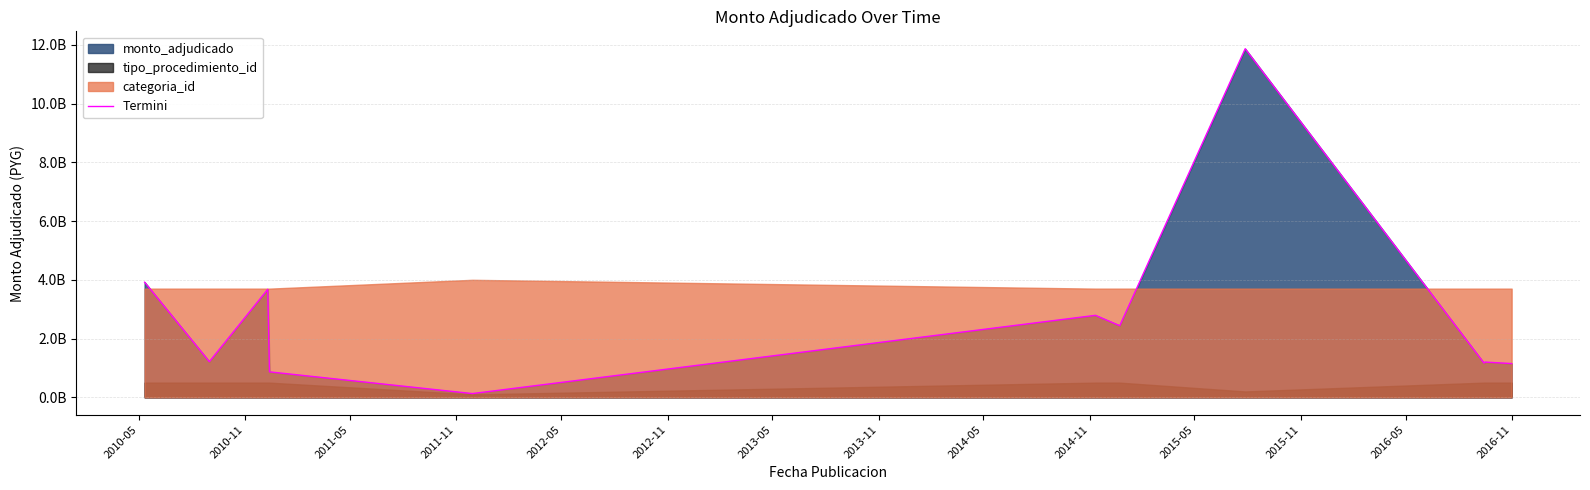

Reading left to right, list all the values displayed in this chart.

3918337596	1213059315	3676051511	866580059	127342430	2790961198	2438019995	11865572665	1168968017	1200151000	1148751431